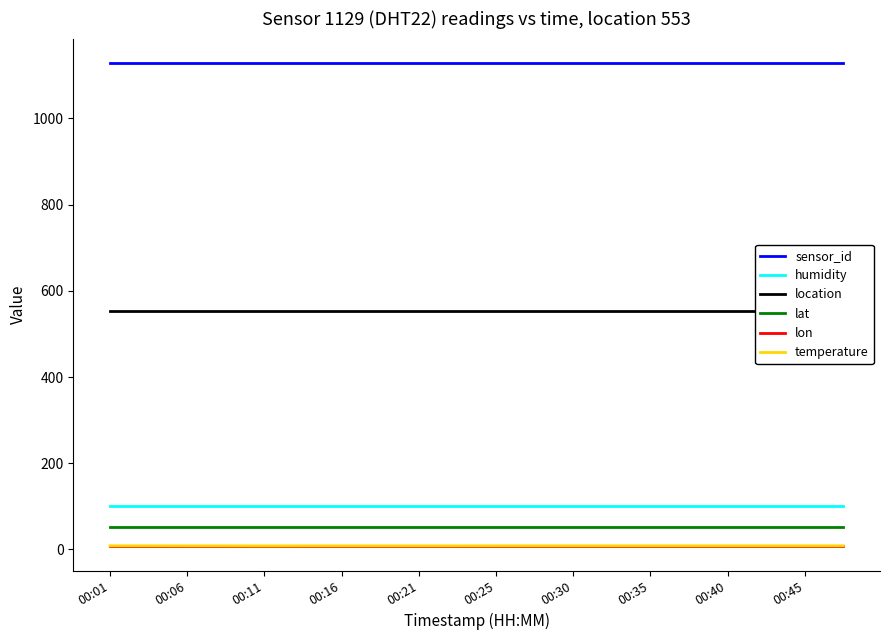

Is the value of humidity at 00:06 greater than the value of lon at 00:25?

Yes